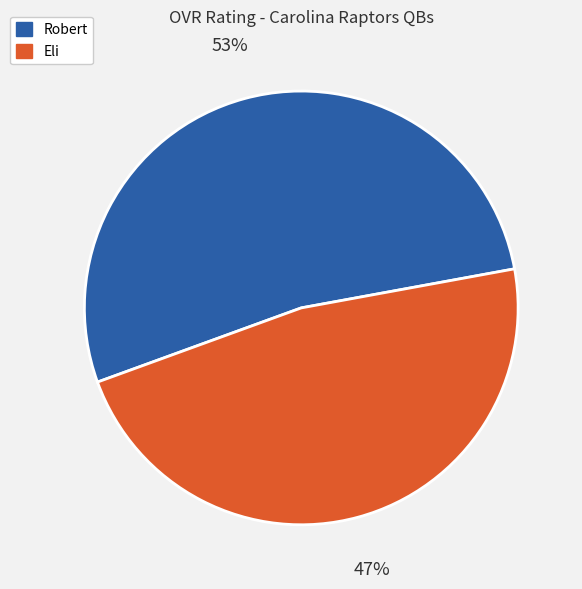

True or false: Eli accounts for 47% of the total.

True